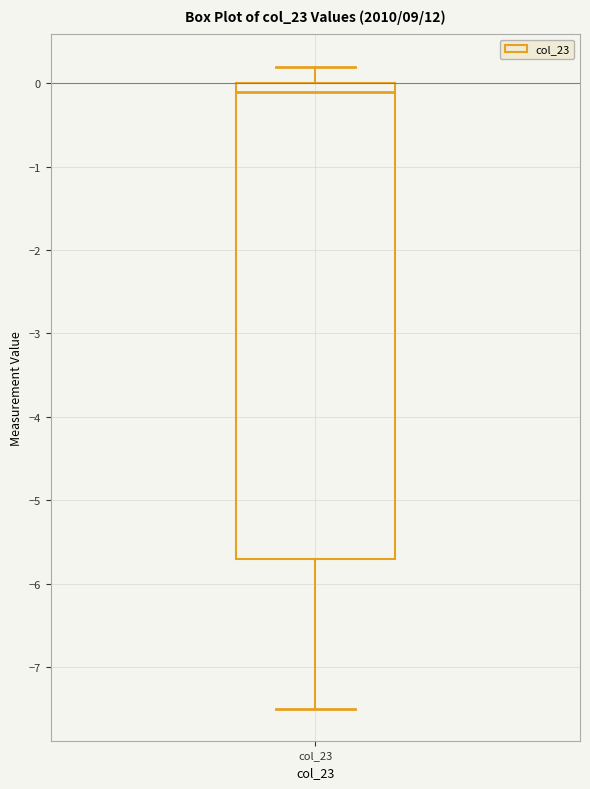

Transcribe this box plot: give where the median line is, the range the box spans, and where the two whiskers end, as read against the y-axis. The values are not printed on the chart, so give them approximately, as read against the axis.

median -0.1, box -5.7 to 0.0, whiskers -7.5 to 0.2